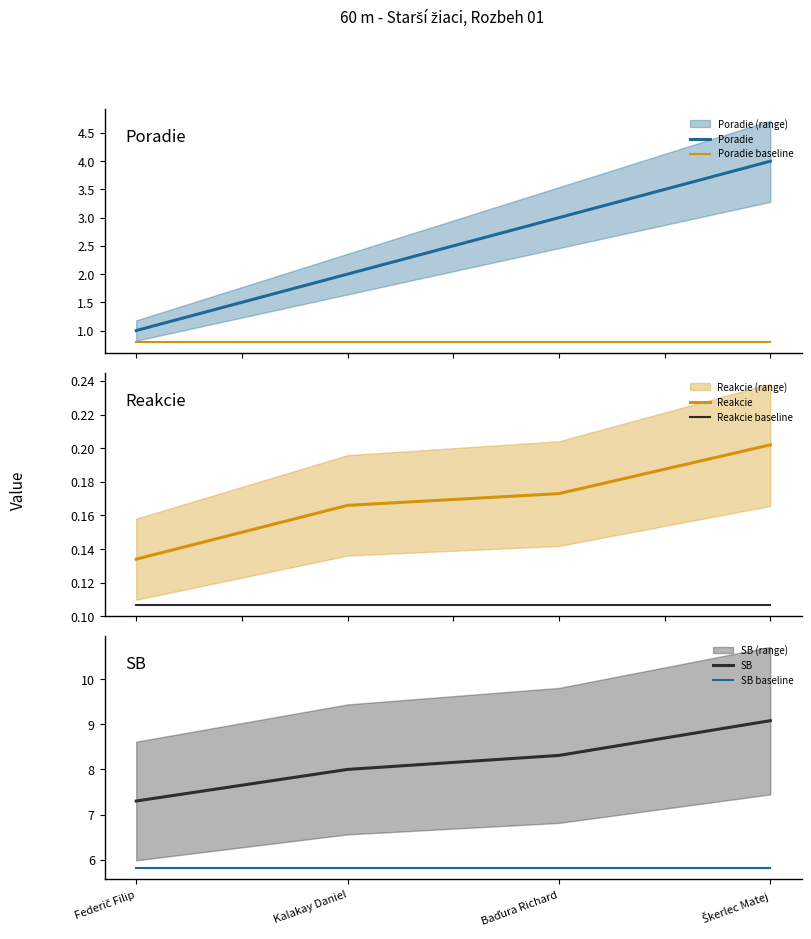

True or false: SB baseline and Reakcie baseline intersect in this chart.

False